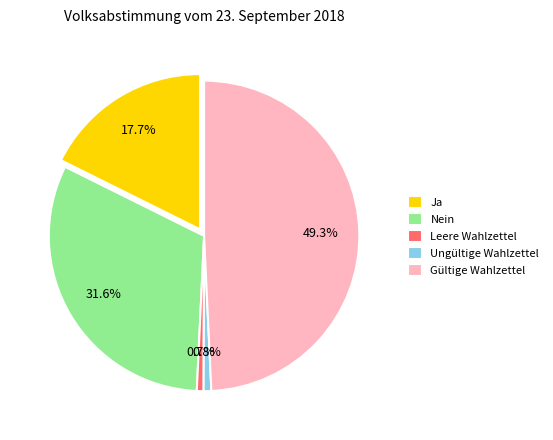

How many slices are in this pie chart?

5